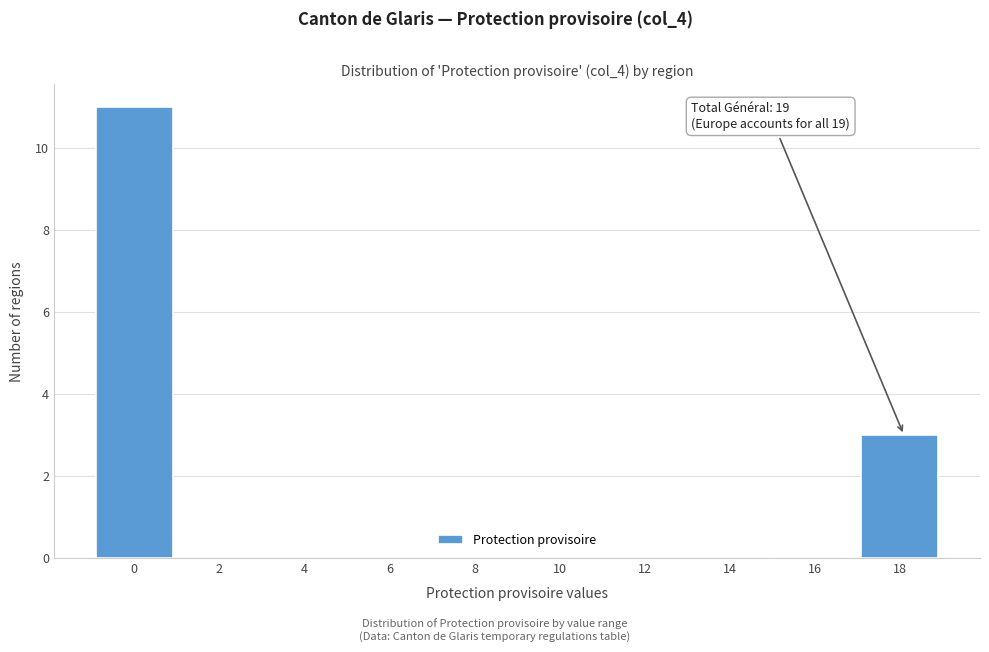

Reading left to right, list all the values displayed in this chart.

0=11	2=0	4=0	6=0	8=0	10=0	12=0	14=0	16=0	18=3